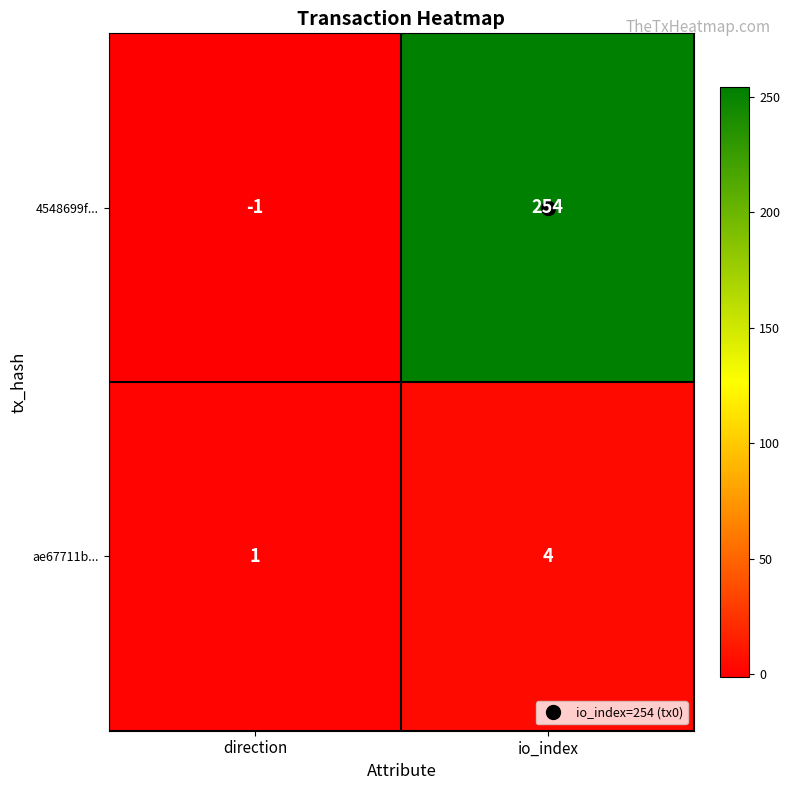

The value of ae67711b... at io_index is 4. True or false?

True